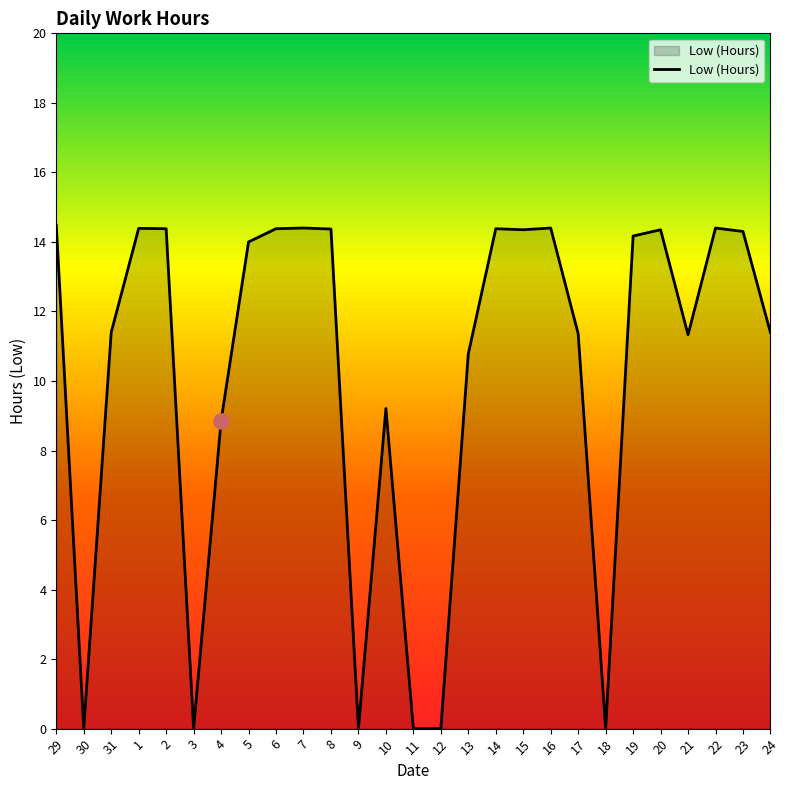

What is the change in value from 7 to 10?

-5.2